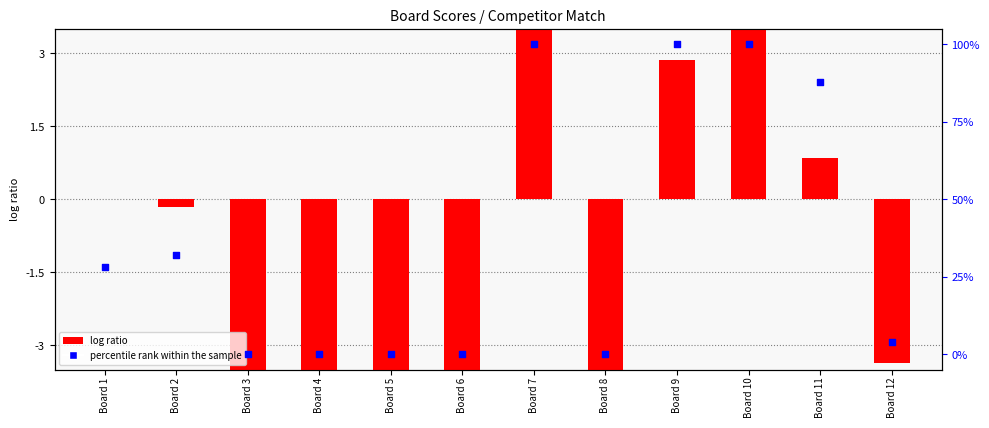

Which series reaches the maximum Y coordinate?

percentile rank within the sample